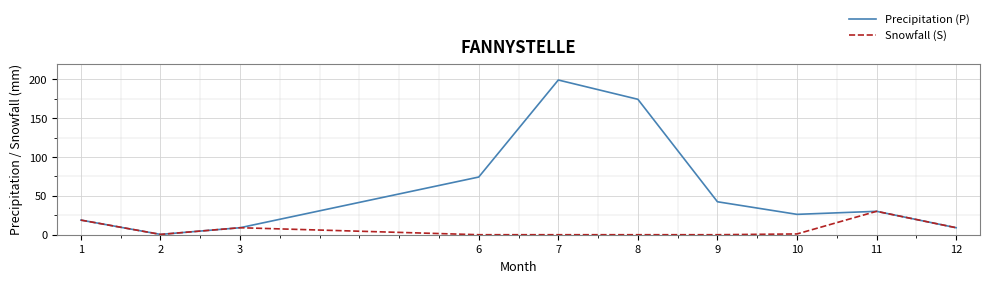

How many values in the Precipitation (P) series are below 30?

5